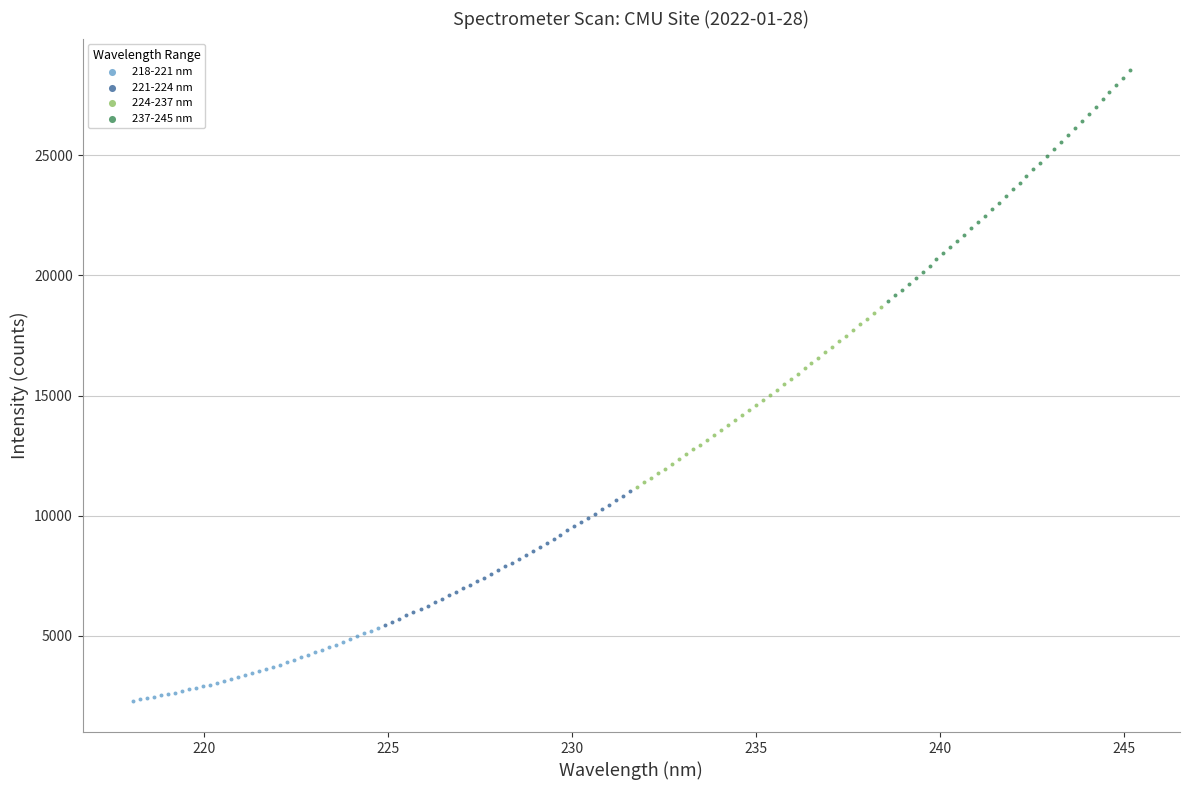

Which series has the largest Y range (max minus min)?

237-245 nm